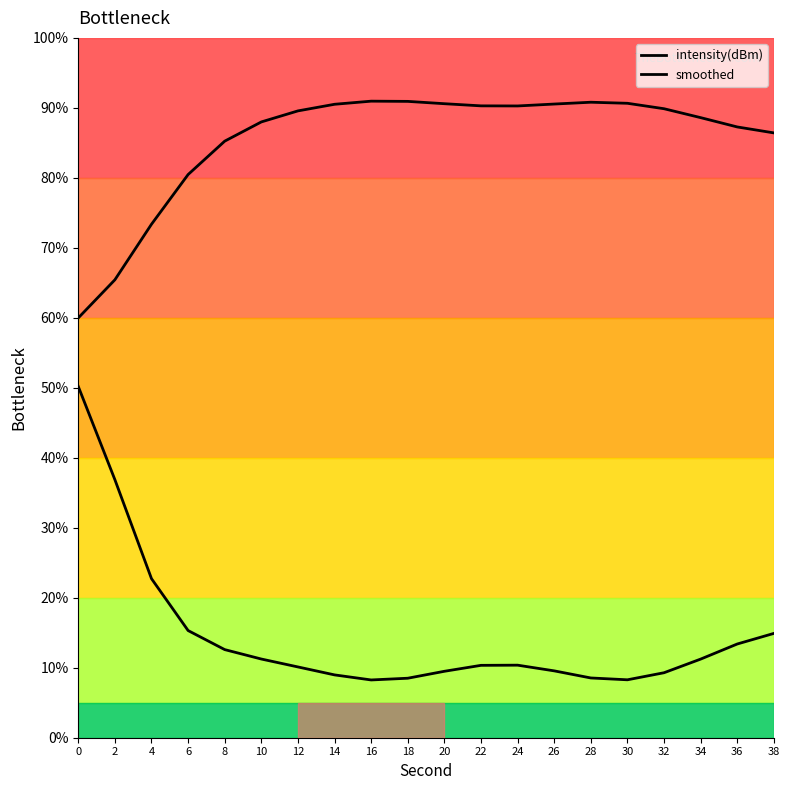

How many lines are shown in the chart?

2